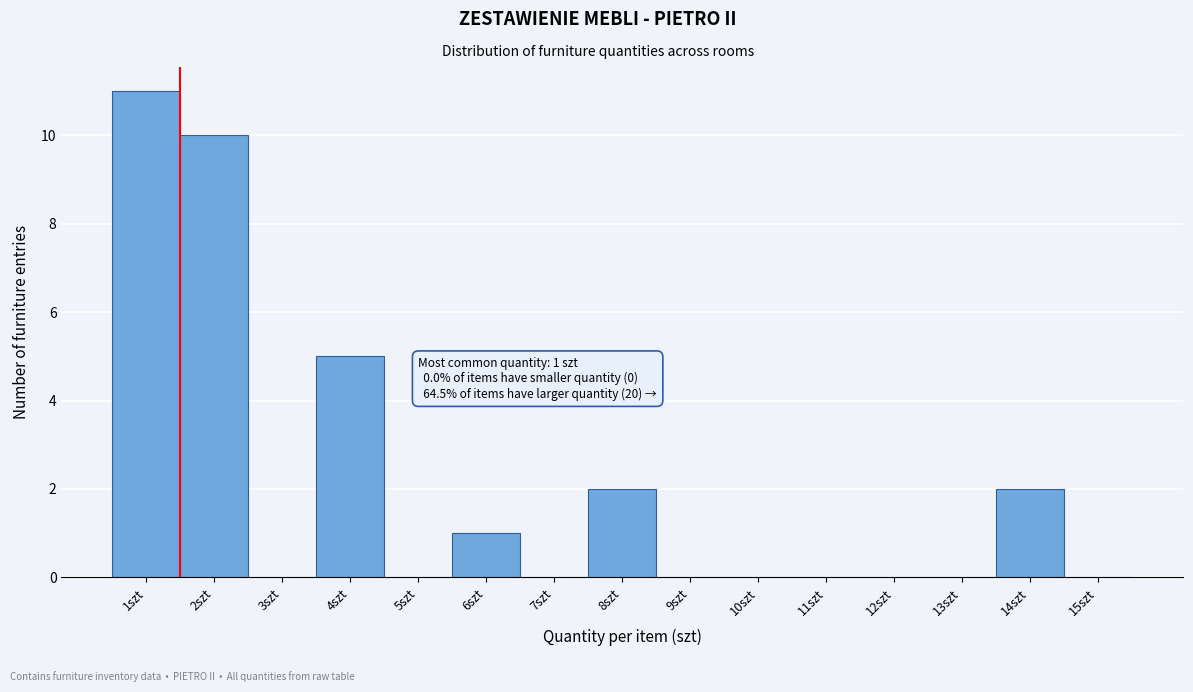

Over which range of the x-axis is the bar tallest?

0.5 to 1.5